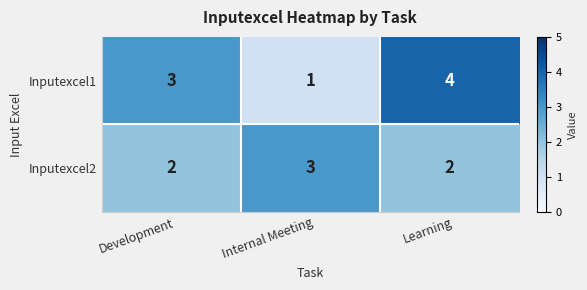

Which series changed the most between Internal Meeting and Learning?

Inputexcel1